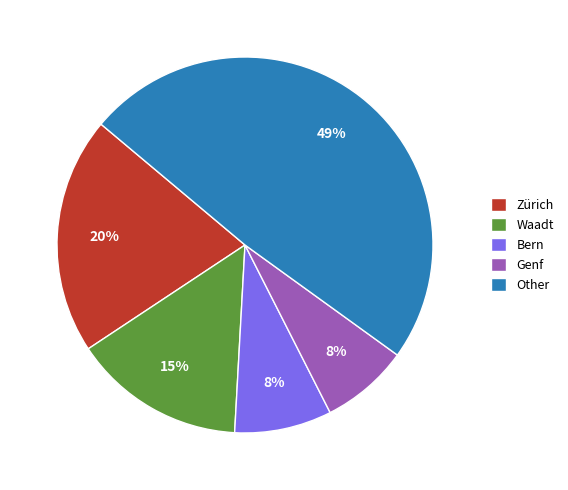

Which has a higher value, Genf or Other?

Other